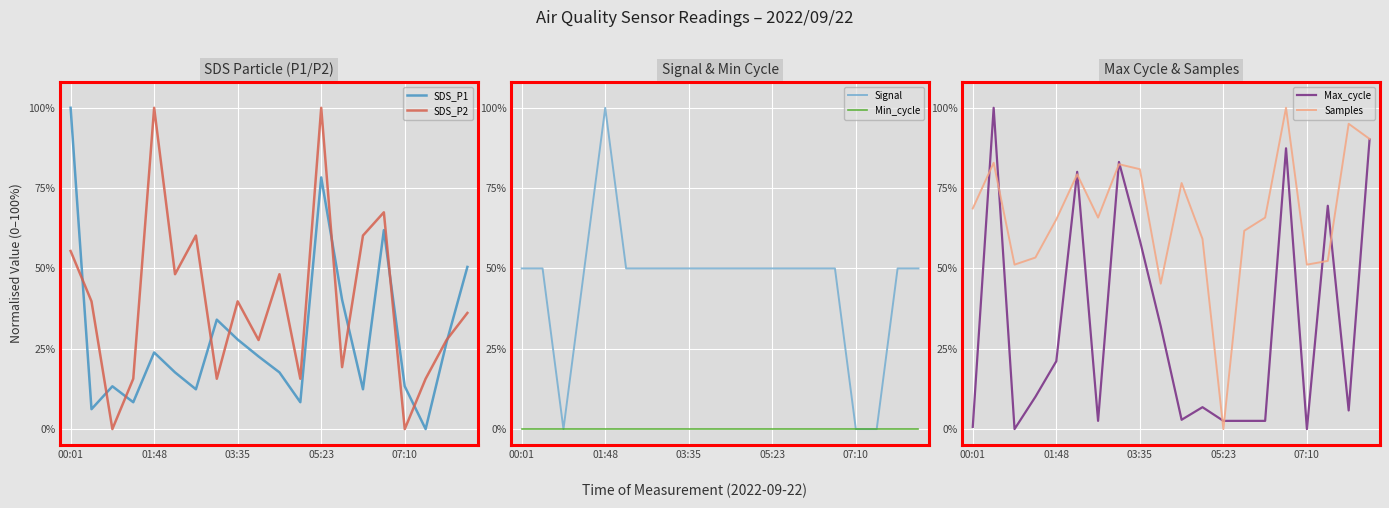

What is the value of the Max_cycle point at the 18th from the left?

0.7